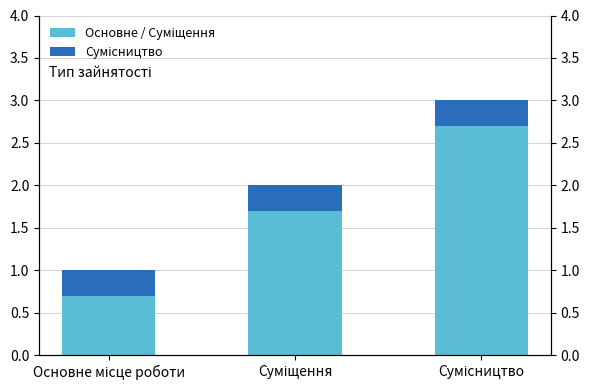

How many series are shown in this chart?

2